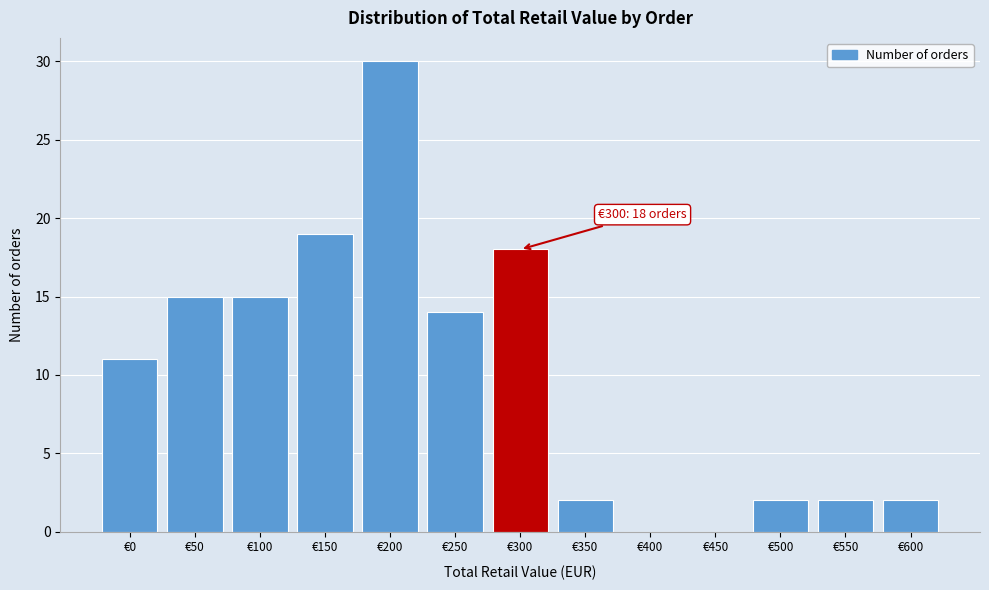

Reading left to right, transcribe all the data shown in this chart.

€0=11	€50=15	€100=15	€150=19	€200=30	€250=14	€300=18	€350=2	€400=0	€450=0	€500=2	€550=2	€600=2